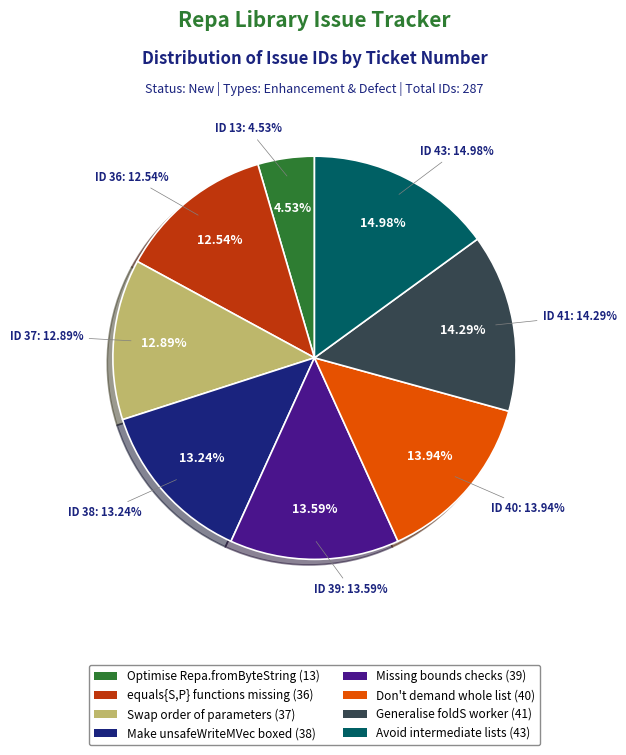

Count the number of slices in the pie.

8